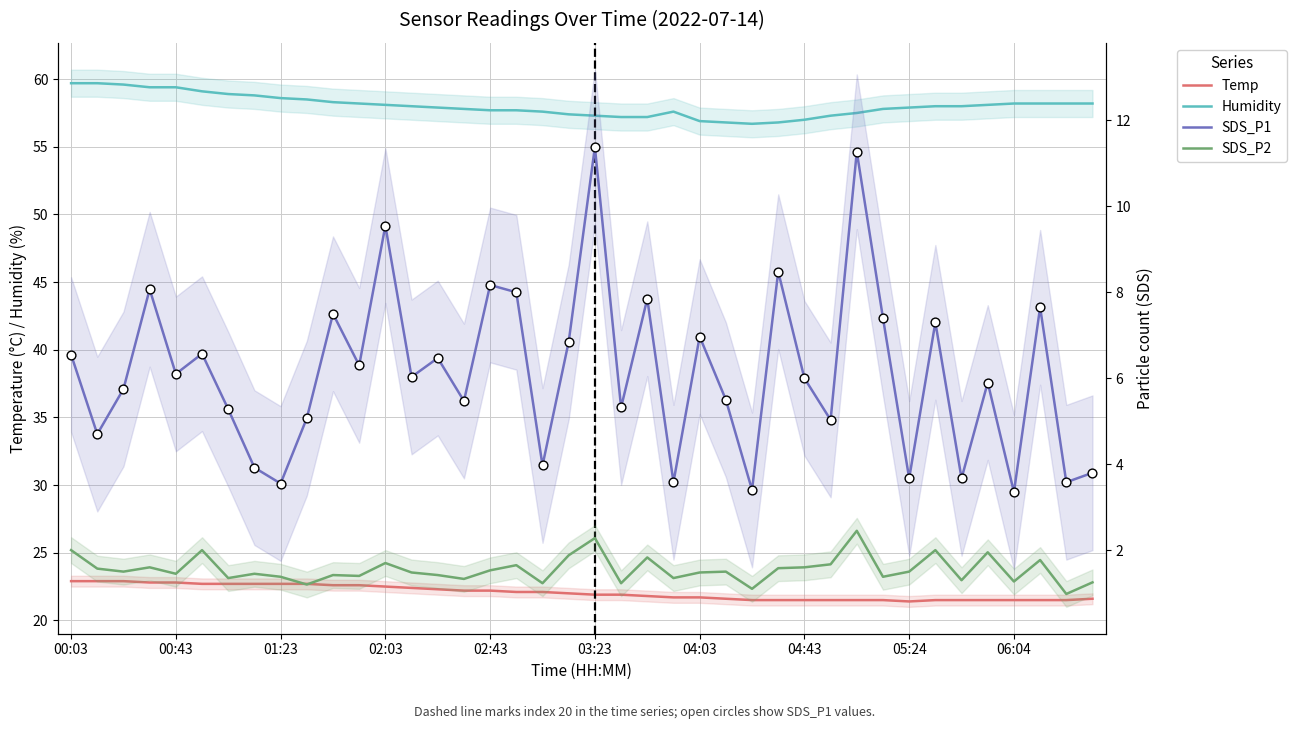

Which series has the largest total across all categories?

Humidity